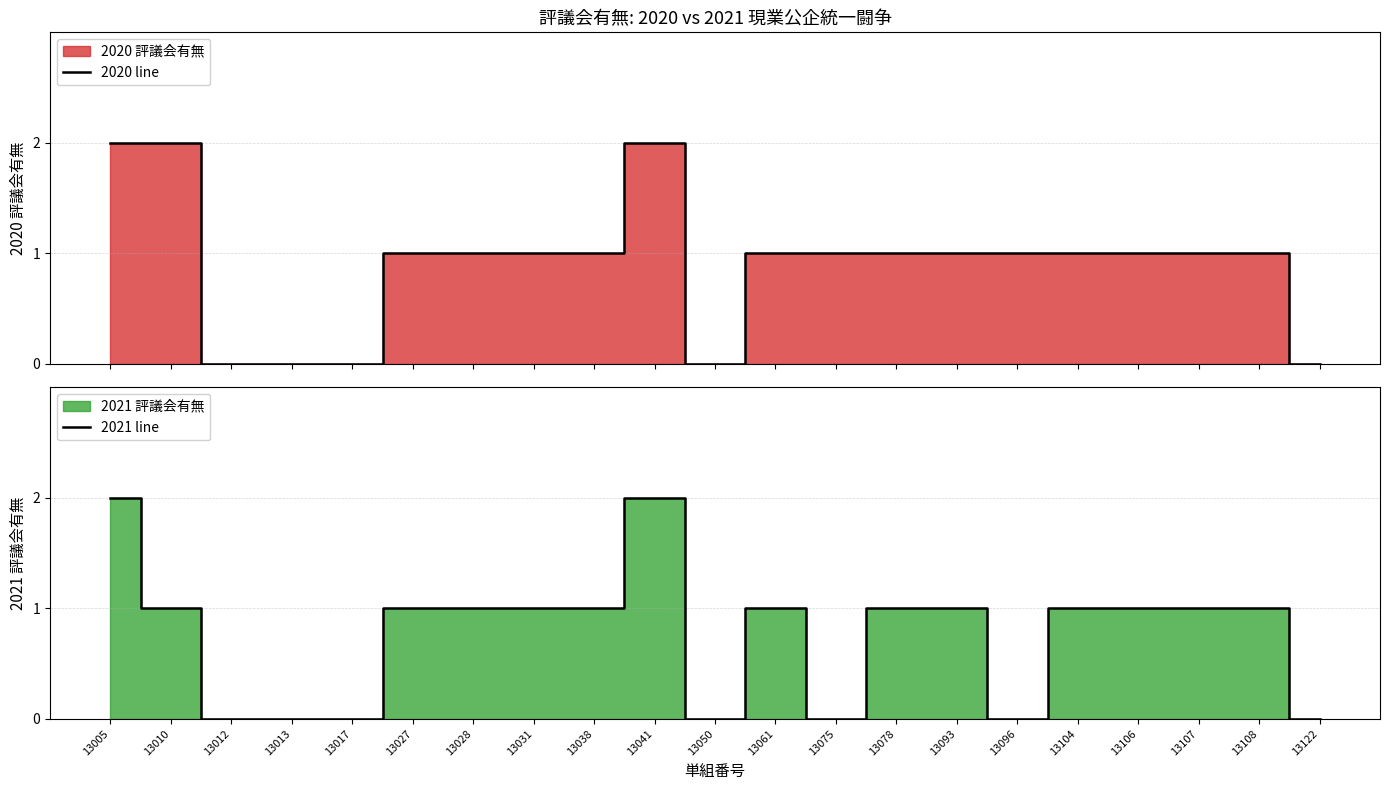

Reading right to left, transcribe all the data shown in this chart.

2020 line: 13122=0	13108=1	13107=1	13106=1	13104=1	13096=1	13093=1	13078=1	13075=1	13061=1	13050=0	13041=2	13038=1	13031=1	13028=1	13027=1	13017=0	13013=0	13012=0	13010=2	13005=2
2021 line: 13122=0	13108=1	13107=1	13106=1	13104=1	13096=0	13093=1	13078=1	13075=0	13061=1	13050=0	13041=2	13038=1	13031=1	13028=1	13027=1	13017=0	13013=0	13012=0	13010=1	13005=2